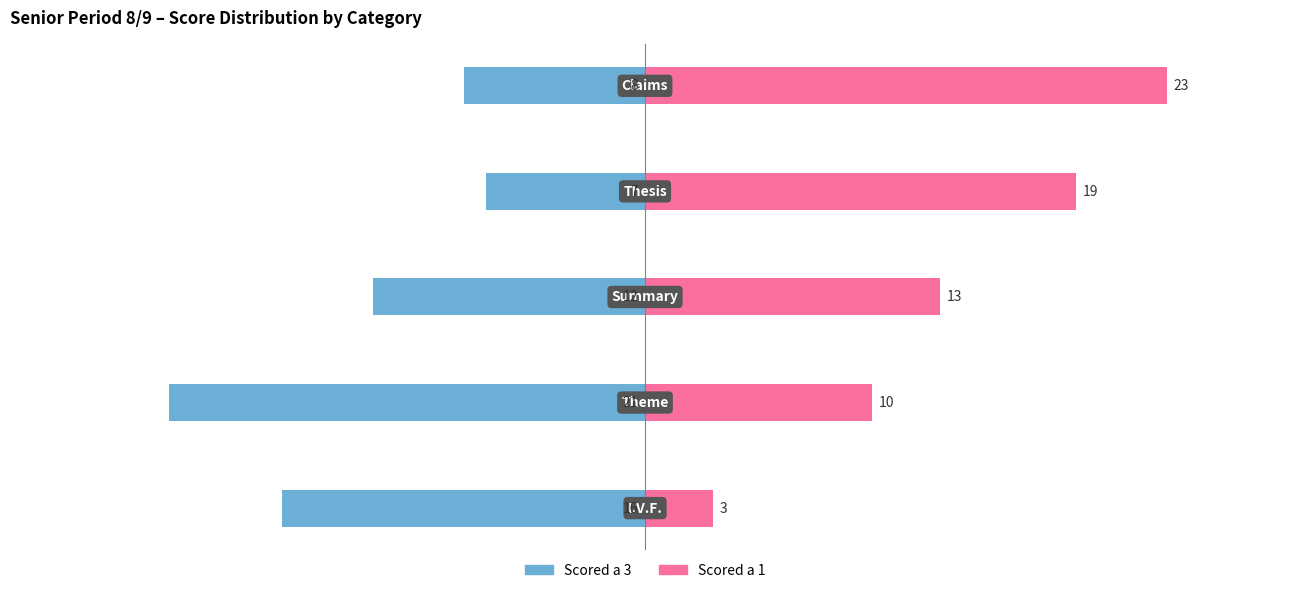

How many bars are there in total?

10